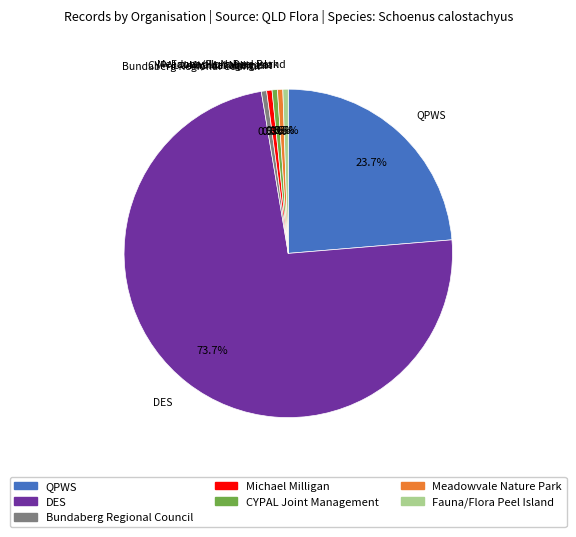

How much of the chart is everything except QPWS?

76.3%